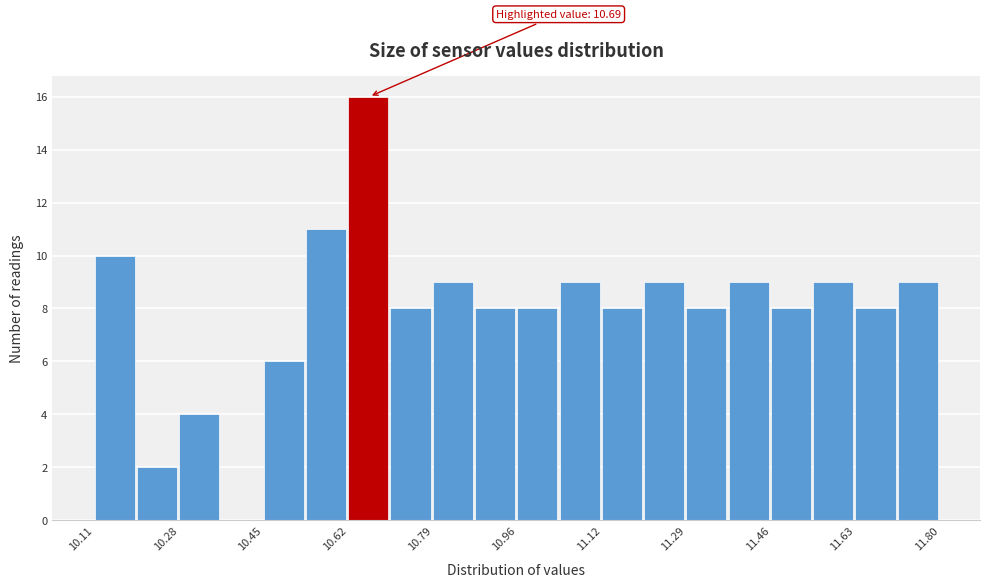

Which range on the x-axis has the tallest bar?

10.62 to 10.70